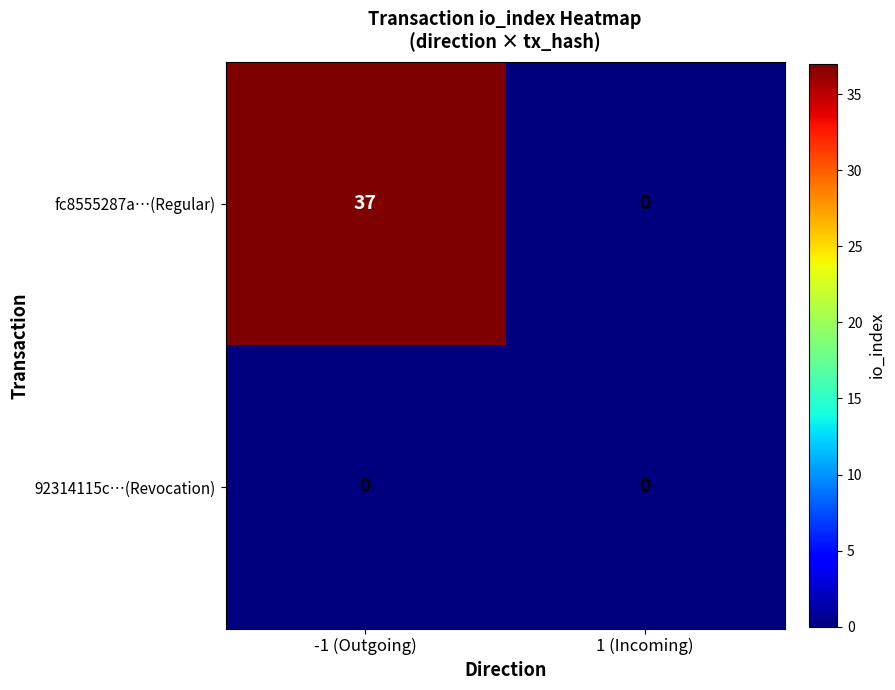

How many distinct data groups are displayed?

2